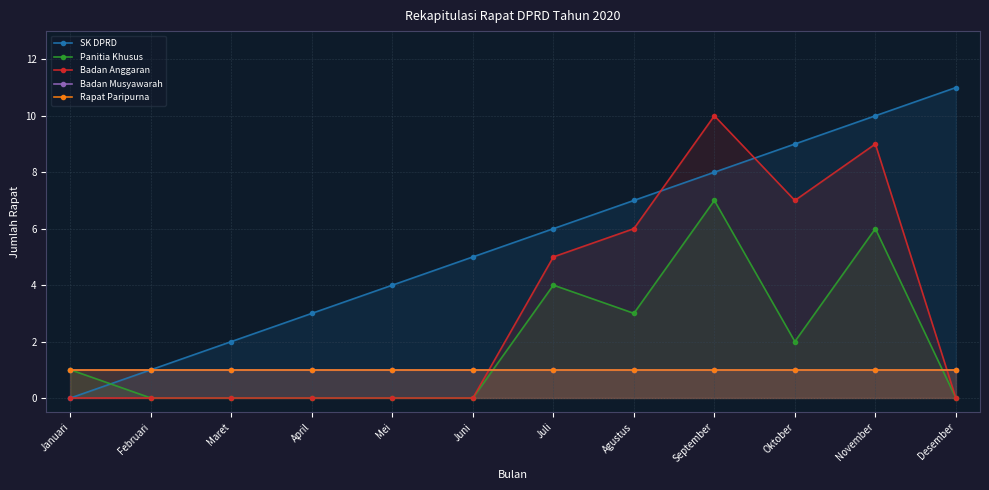

True or false: SK DPRD has more than 1 points higher than both neighbors.

False